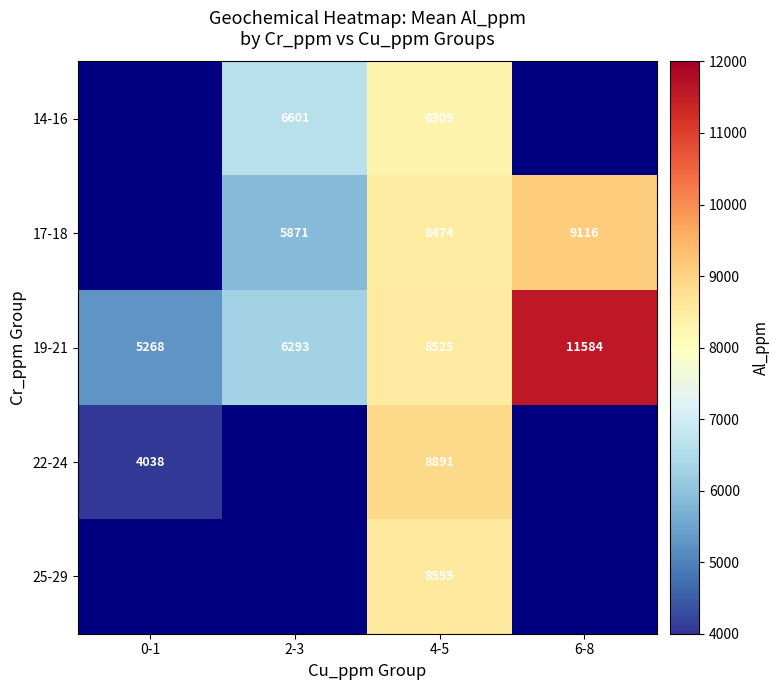

Is it true that 14-16 equals 6601 at 2-3?

True